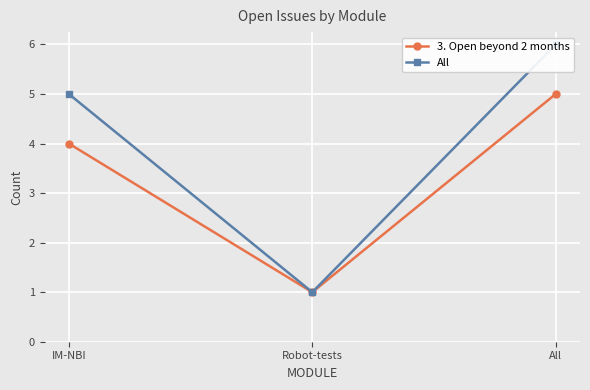

True or false: All has a value of 3 at All.

False